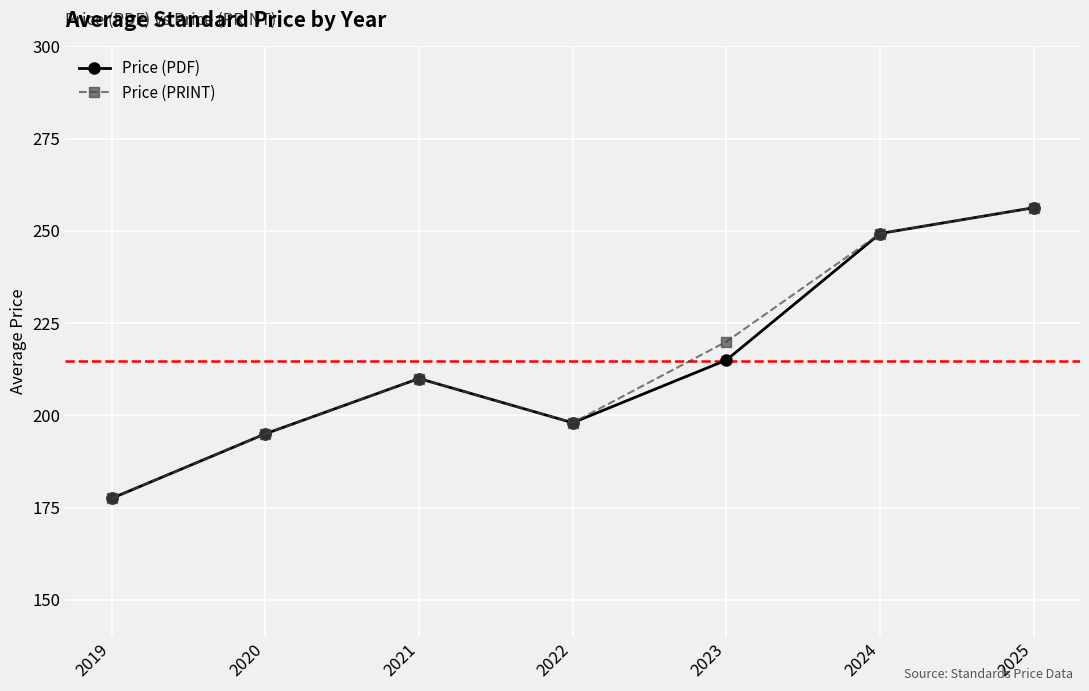

What is the value of the Price (PRINT) point at the 6th from the left?

249.3